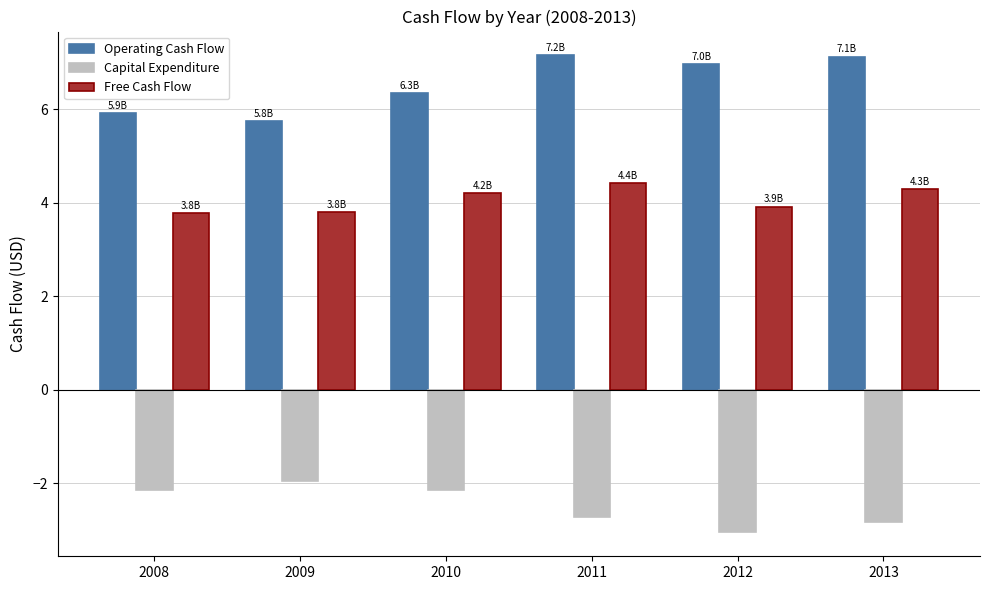

How many bars are there in total?

18